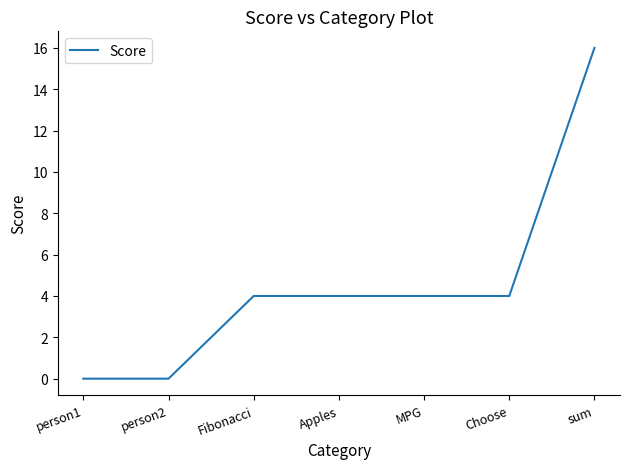

What is the difference between the second highest and second lowest values?

4